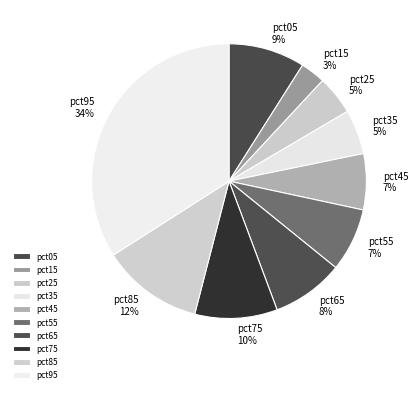

How many slices are in this pie chart?

10